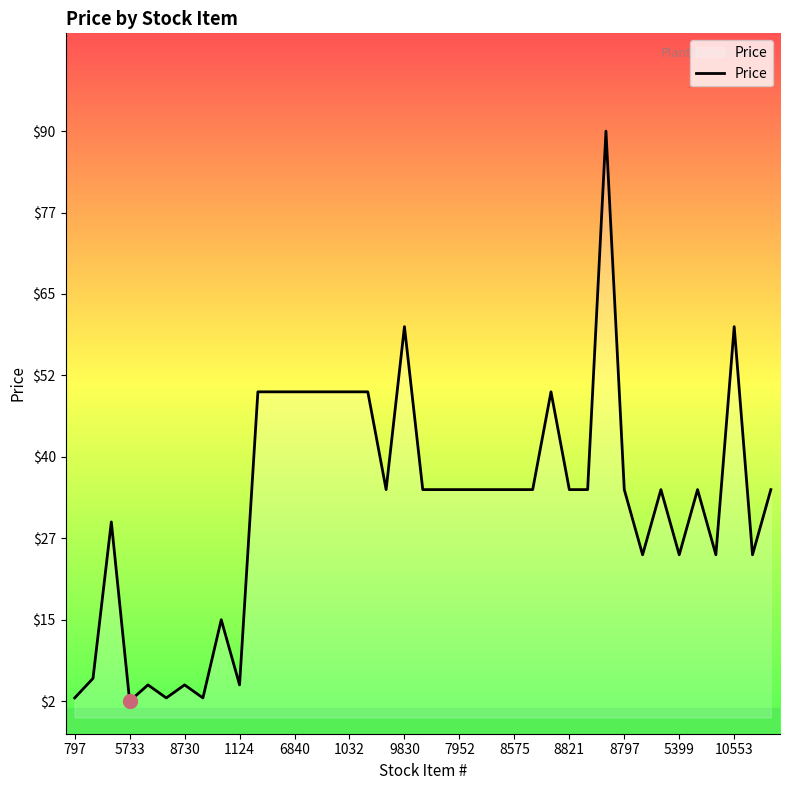

What is the greatest value displayed?

90.0